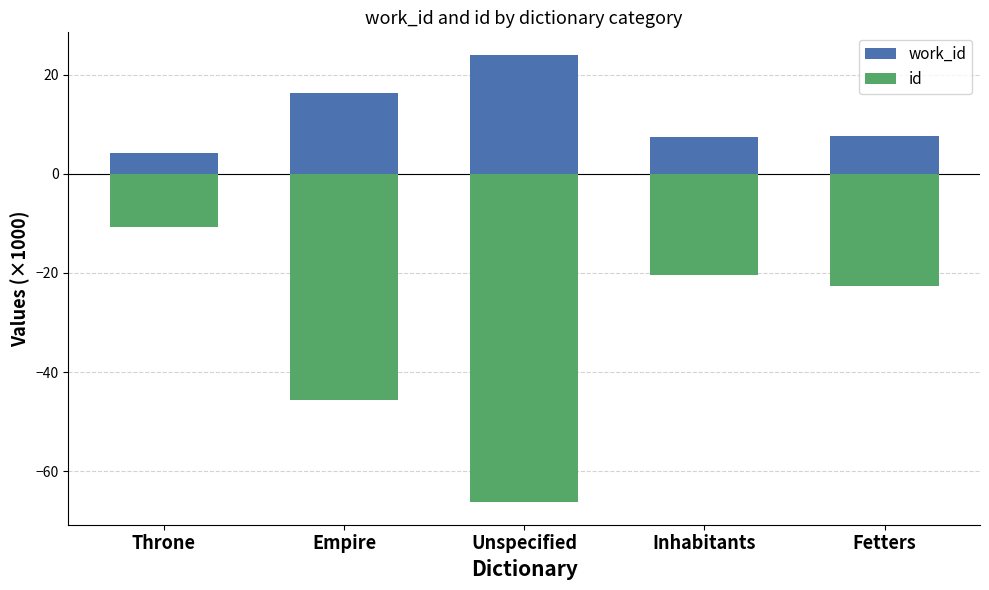

What is the label of the 1st bar from the right?

Fetters